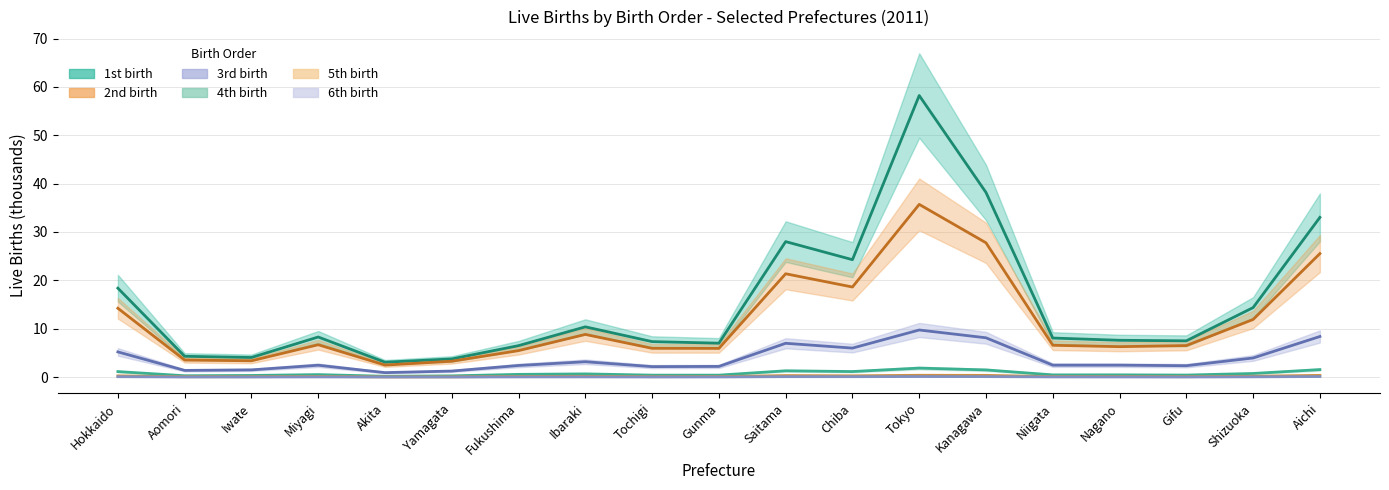

What is the total value across all series at Aomori?

9.5